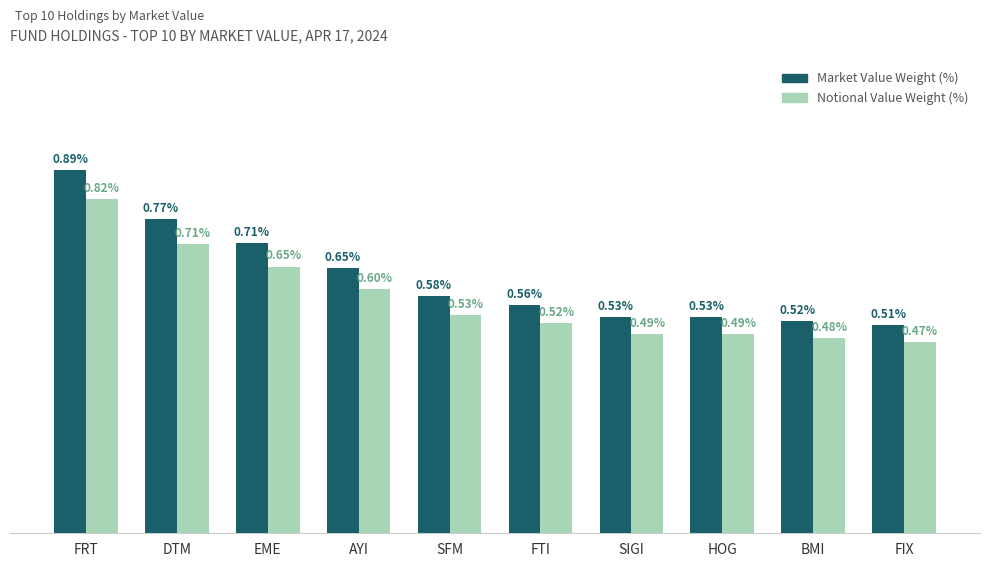

List the series in order of their overall mean, highest first.

Market Value Weight (%), Notional Value Weight (%)